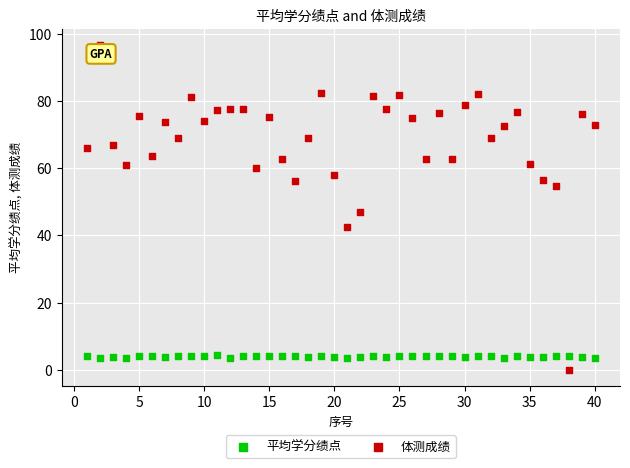

Which series contains the lowest Y value?

体测成绩